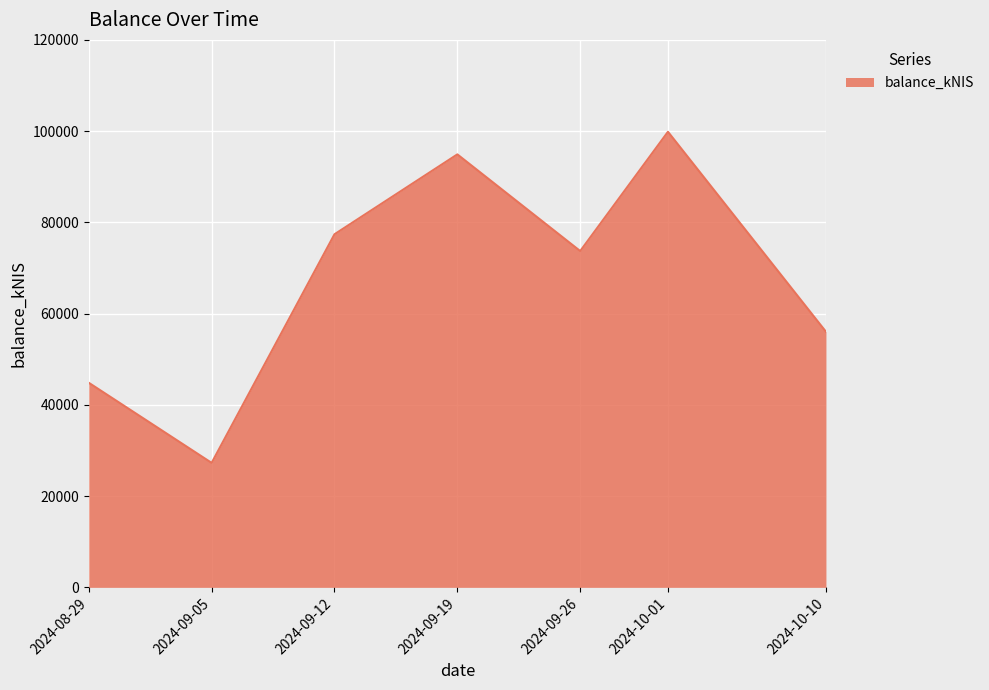

What position from the right is 2024-08-29?

7